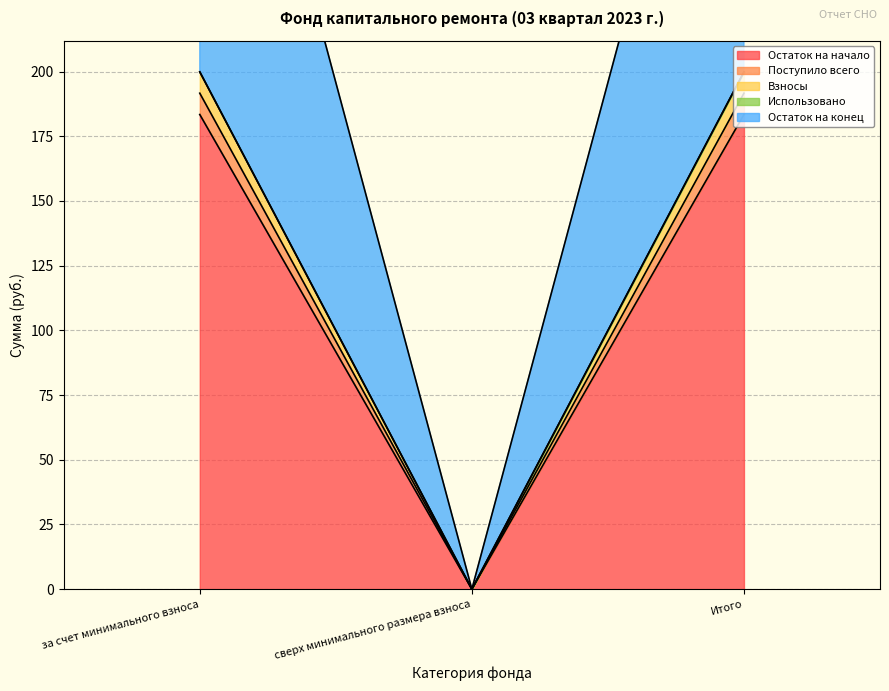

How many data points in Остаток на конец are less than 199?

1